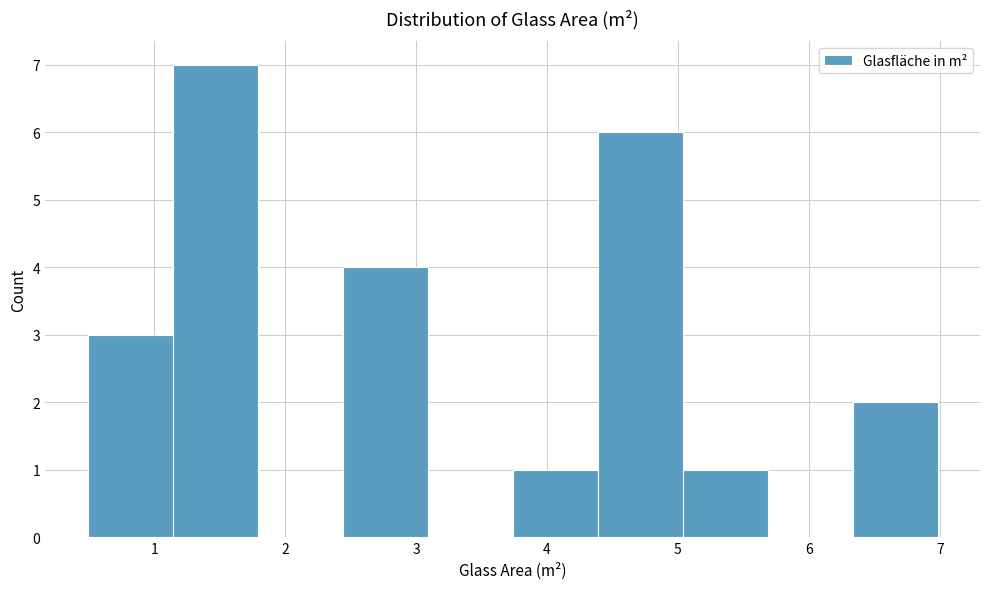

Which range on the x-axis has the tallest bar?

1.1 to 1.8